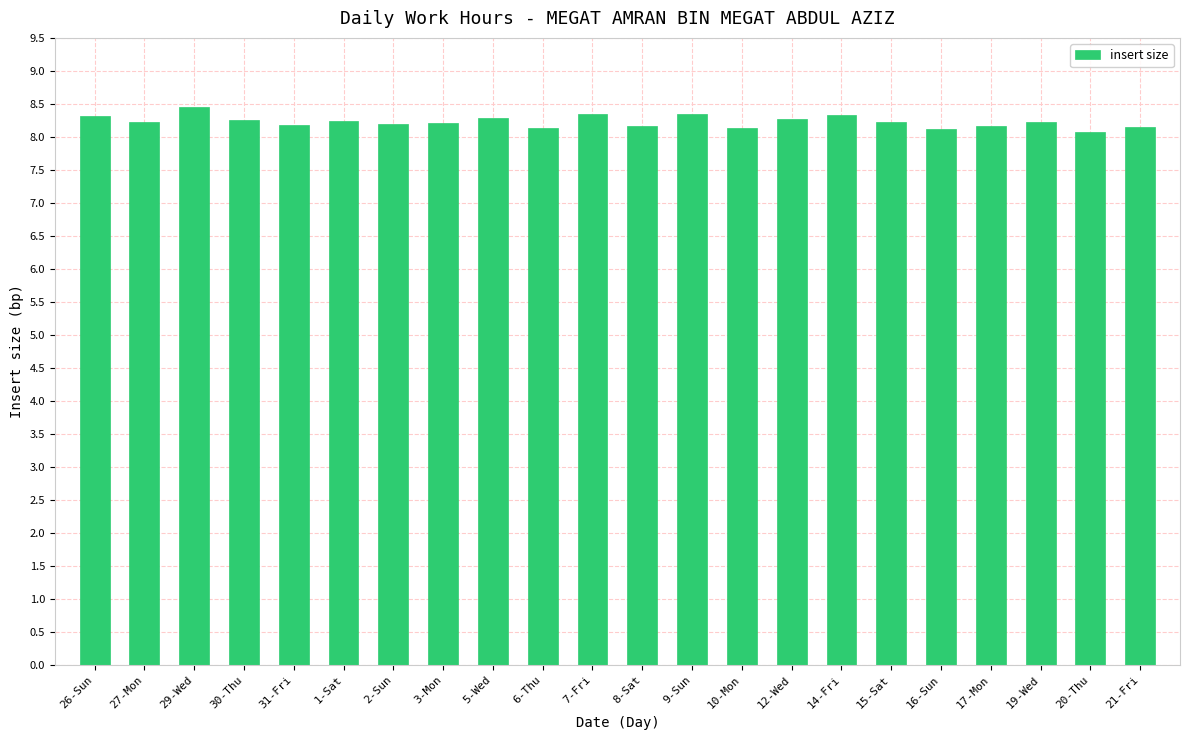

Count the number of categories in the chart.

22